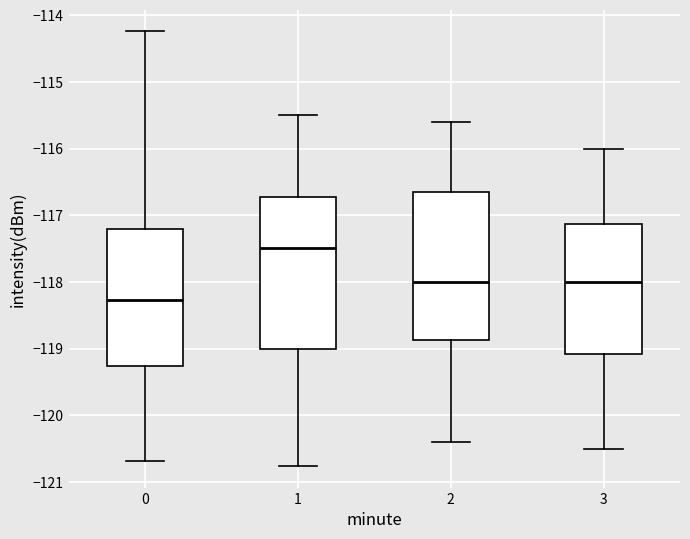

Where does the upper whisker of the box at x = 0 end on the y-axis? The values are not printed on the chart, so give them approximately, as read against the axis.

-114.2